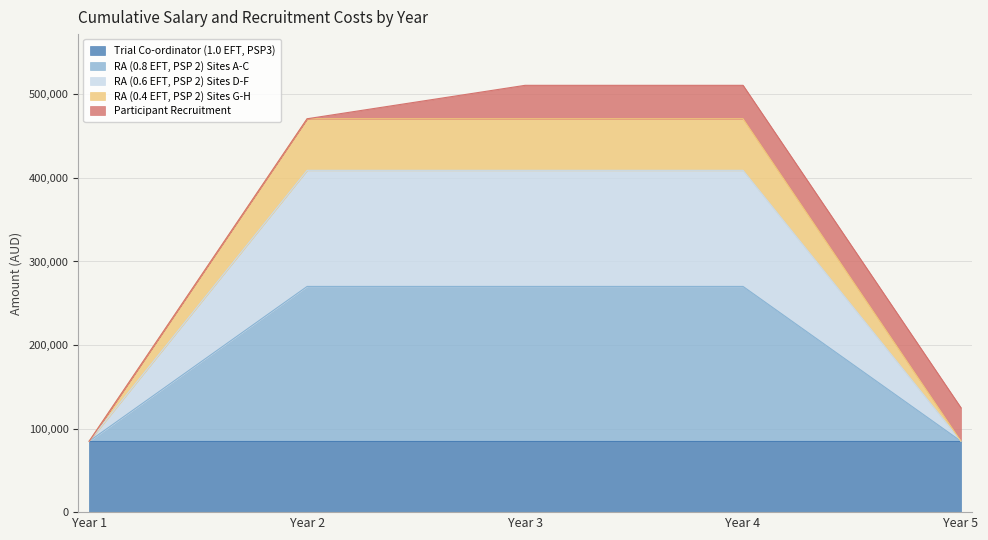

Between Year 4 and Year 5, which is larger?

Year 4